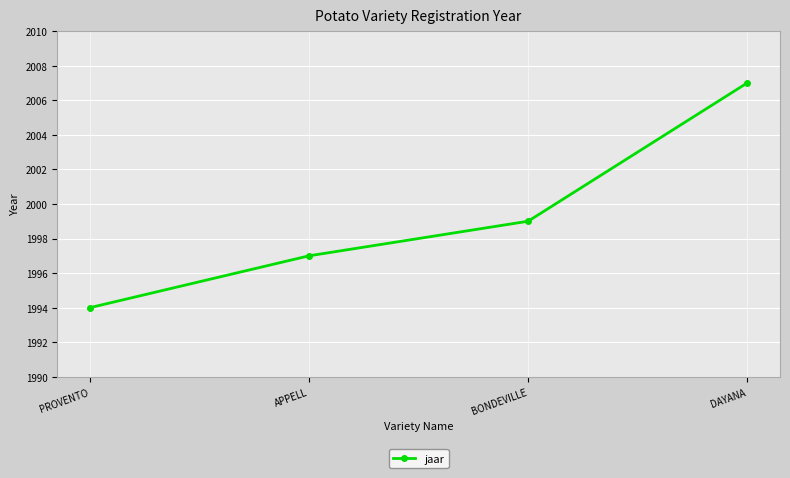

What is the difference between the values at BONDEVILLE and APPELL?

2